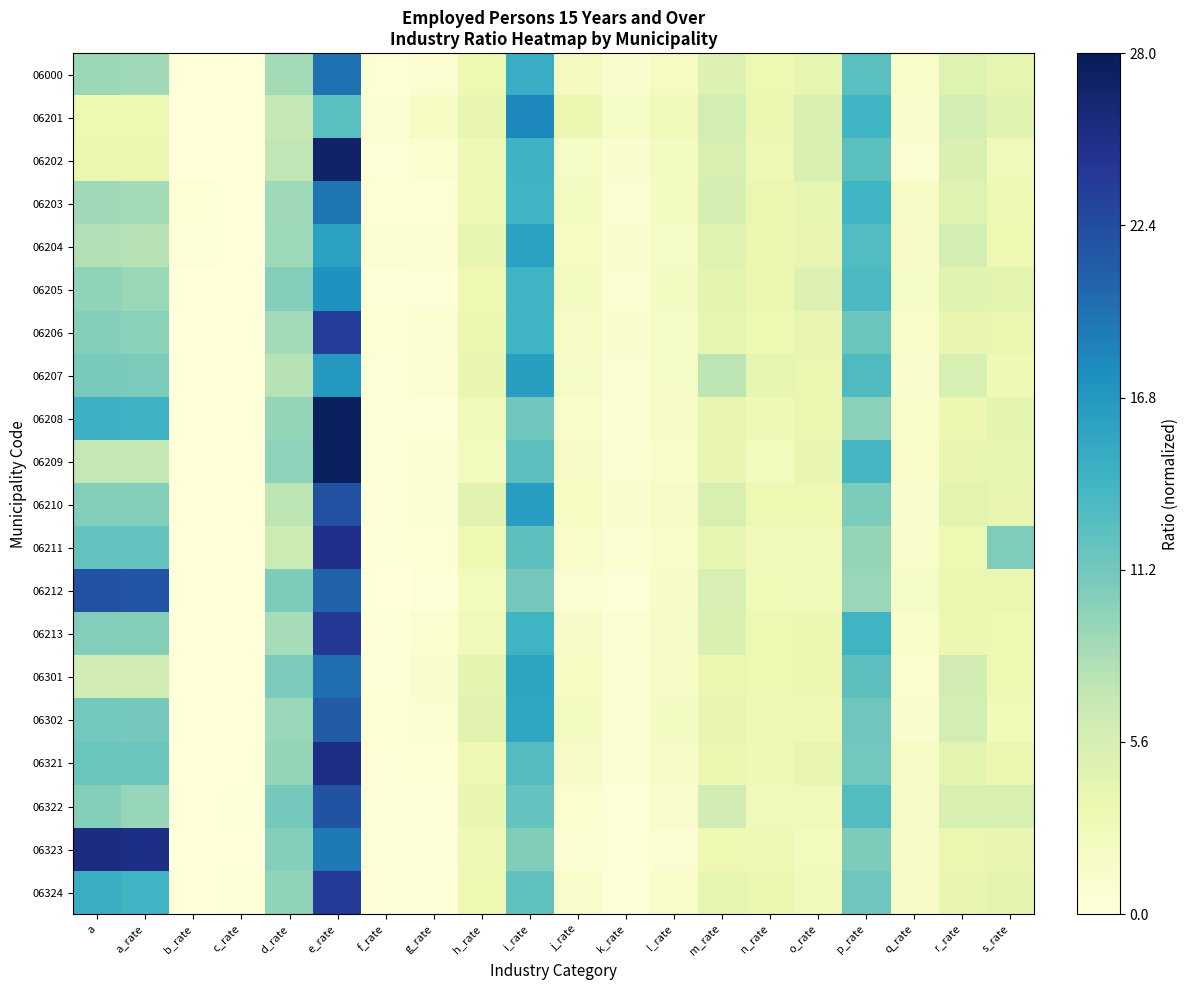

At how many categories does at least one series exceed 0?

20